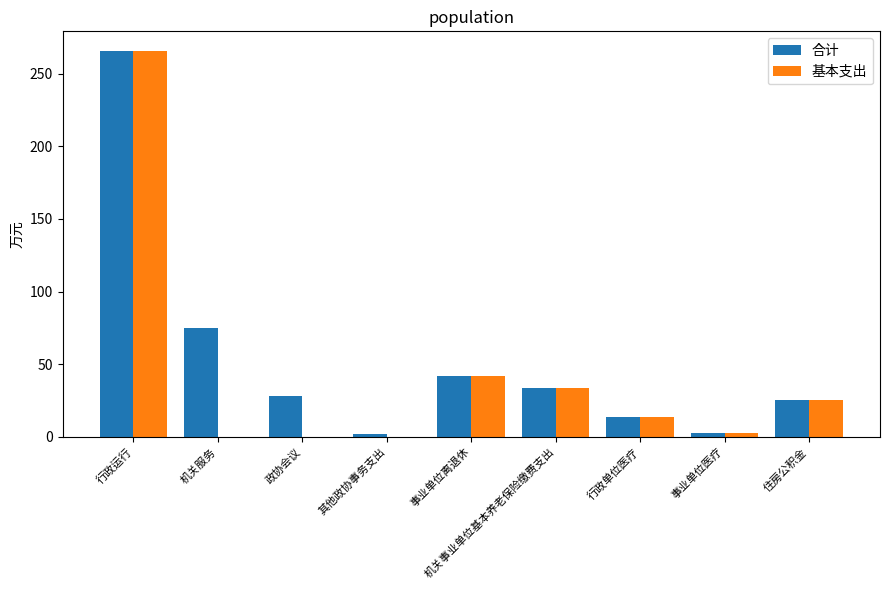

Which series changed the most between 机关服务 and 住房公积金?

合计